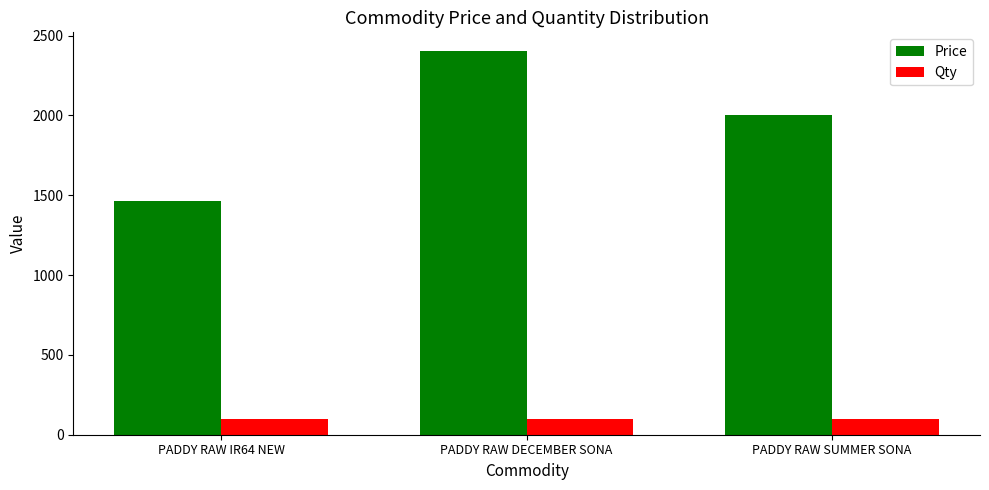

Between PADDY RAW IR64 NEW and PADDY RAW DECEMBER SONA, which series saw the biggest shift?

Price